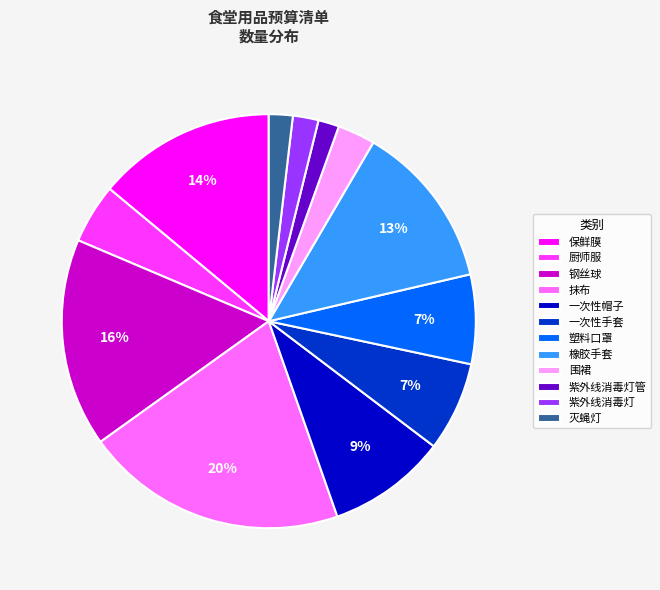

Count the number of slices in the pie.

12